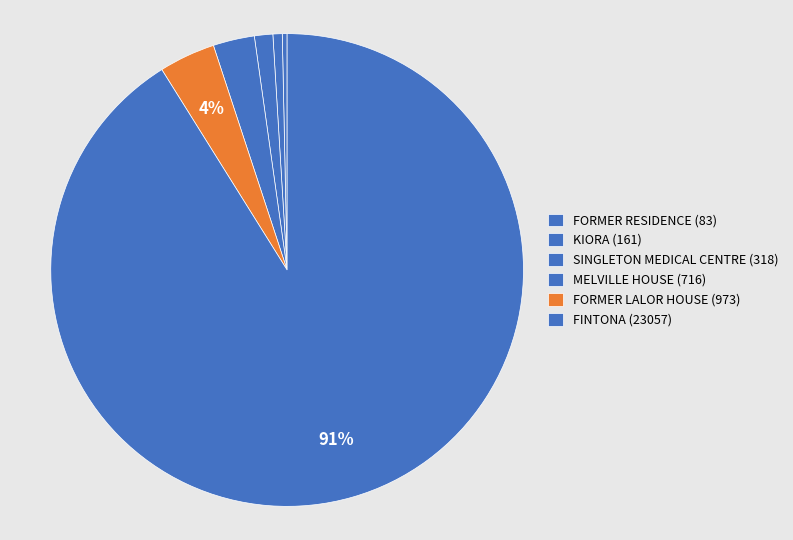

Is it true that FORMER RESIDENCE is 0% of the pie?

True